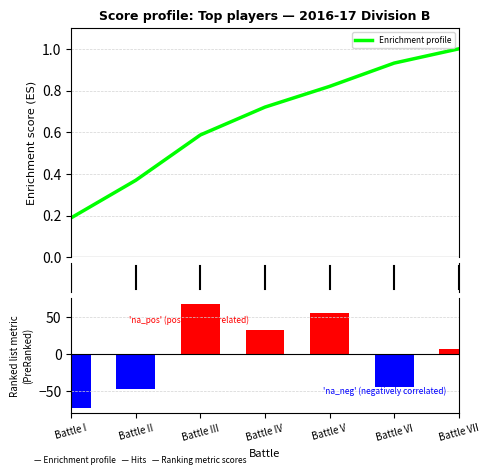

How many values in the Ranking metric scores series exceed 7?

3